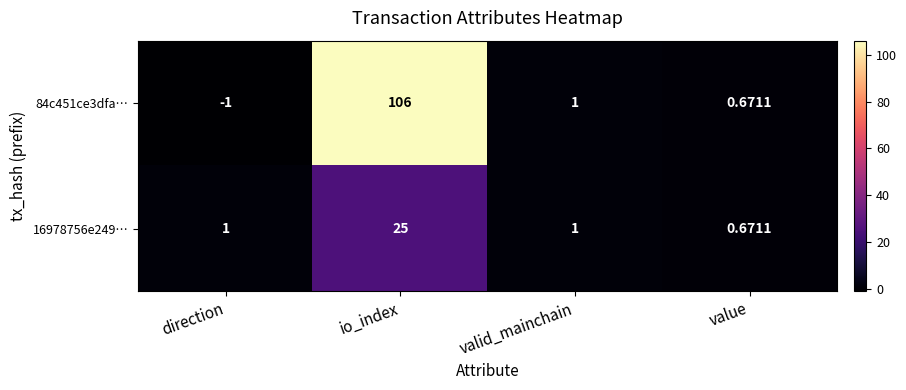

How many series are shown in this chart?

2